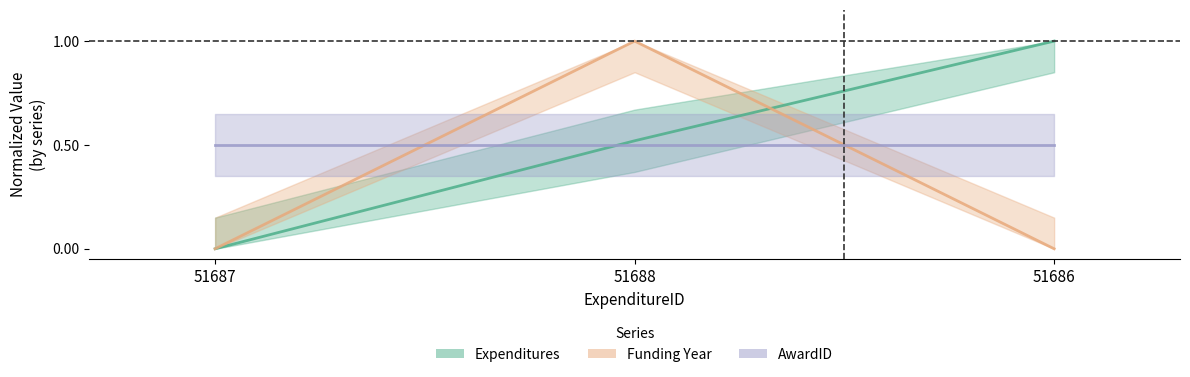

True or false: Expenditures has a value of 1.0 at 51686.

True